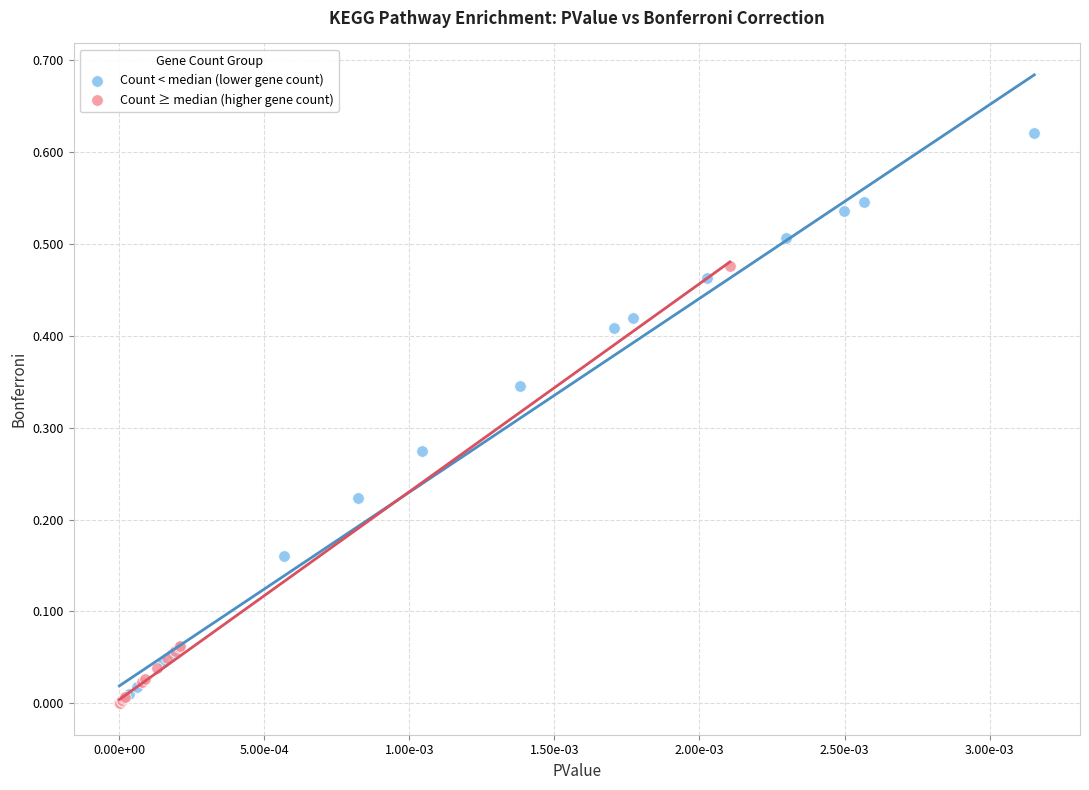

Which series reaches the maximum Y coordinate?

Count < median (lower gene count)